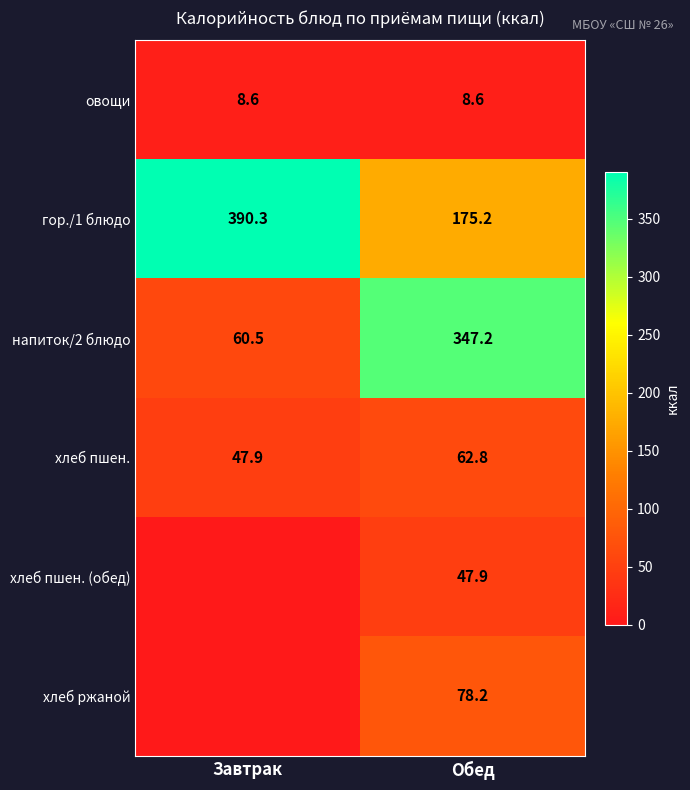

True or false: хлеб пшен. (обед) has a value of 47.9 at Обед.

True